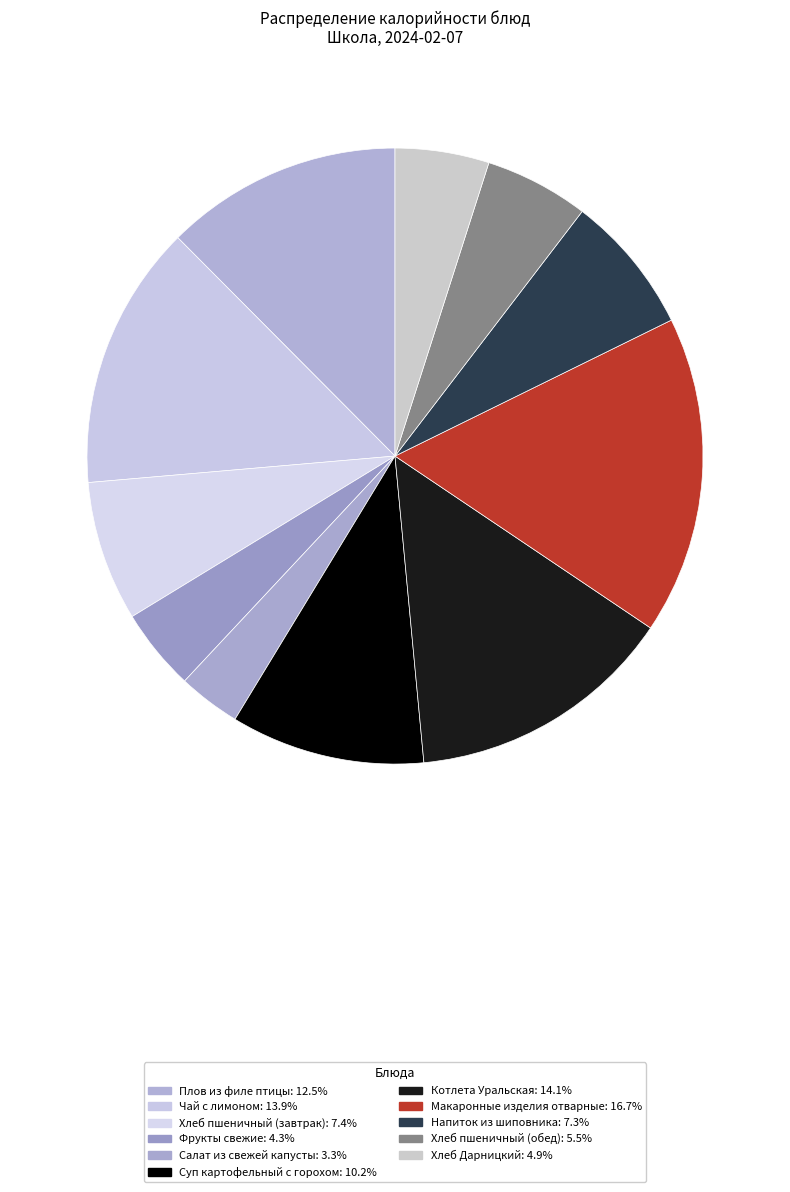

To the nearest percent, what percentage of the pie is Фрукты свежие?

4%